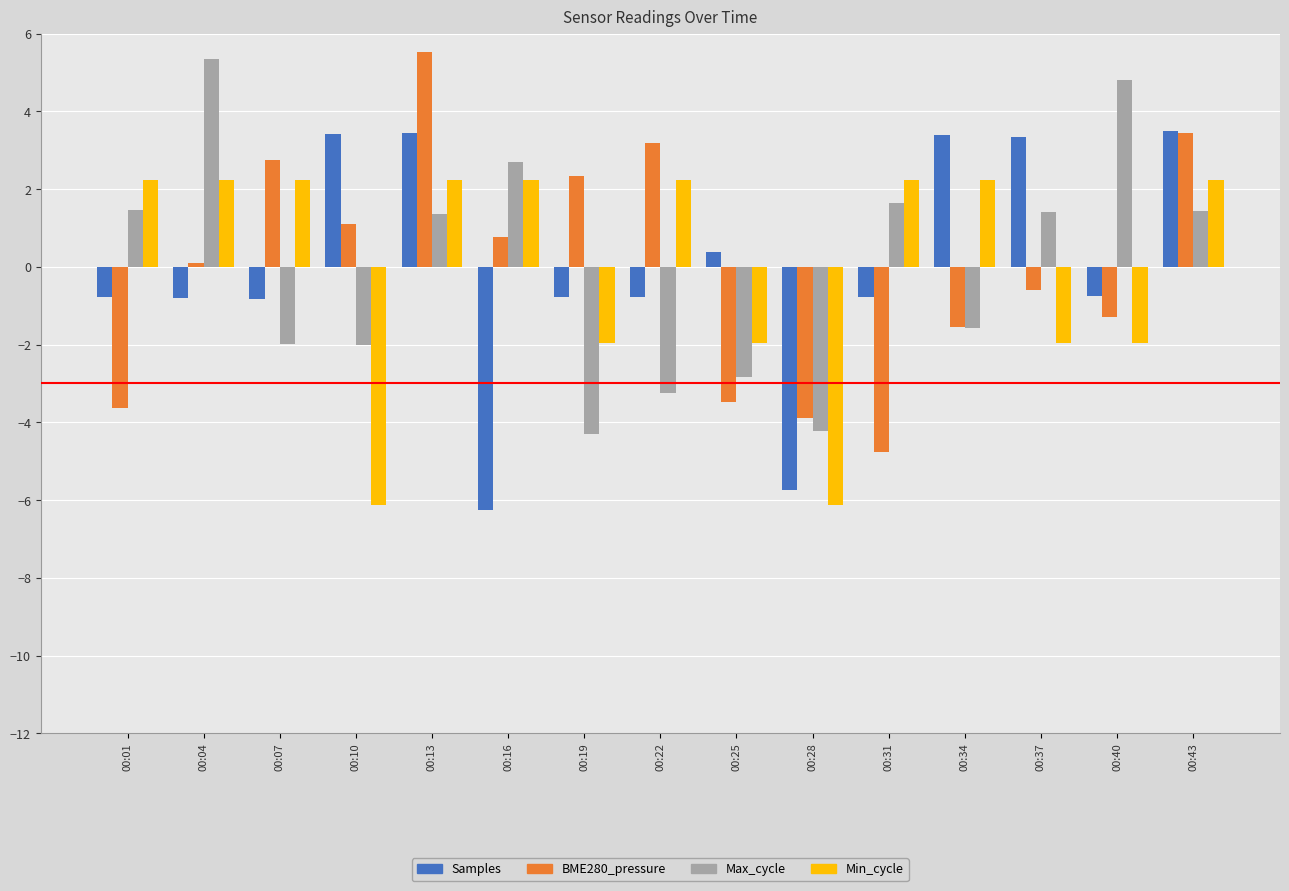

Is the value of Max_cycle at 00:07 greater than the value of BME280_pressure at 00:19?

No